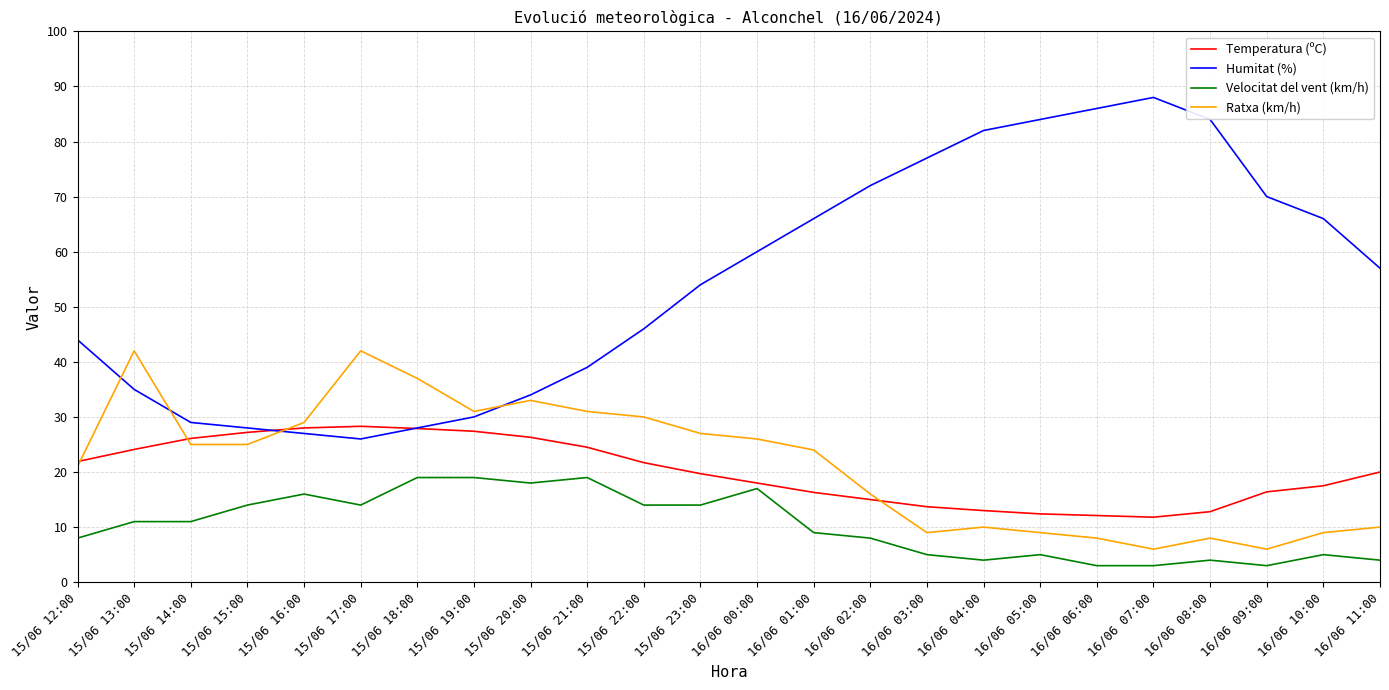

Which series has the largest total across all categories?

Humitat (%)